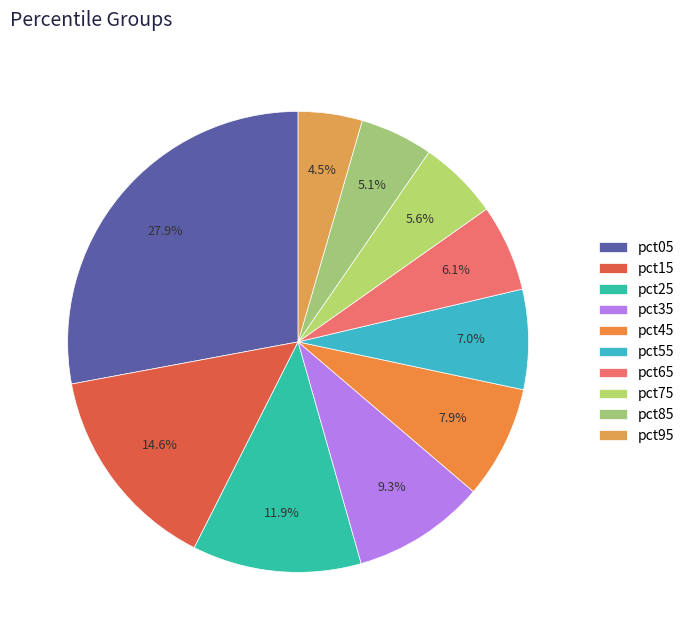

Rank the categories by value from lowest to highest.

pct95, pct85, pct75, pct65, pct55, pct45, pct35, pct25, pct15, pct05